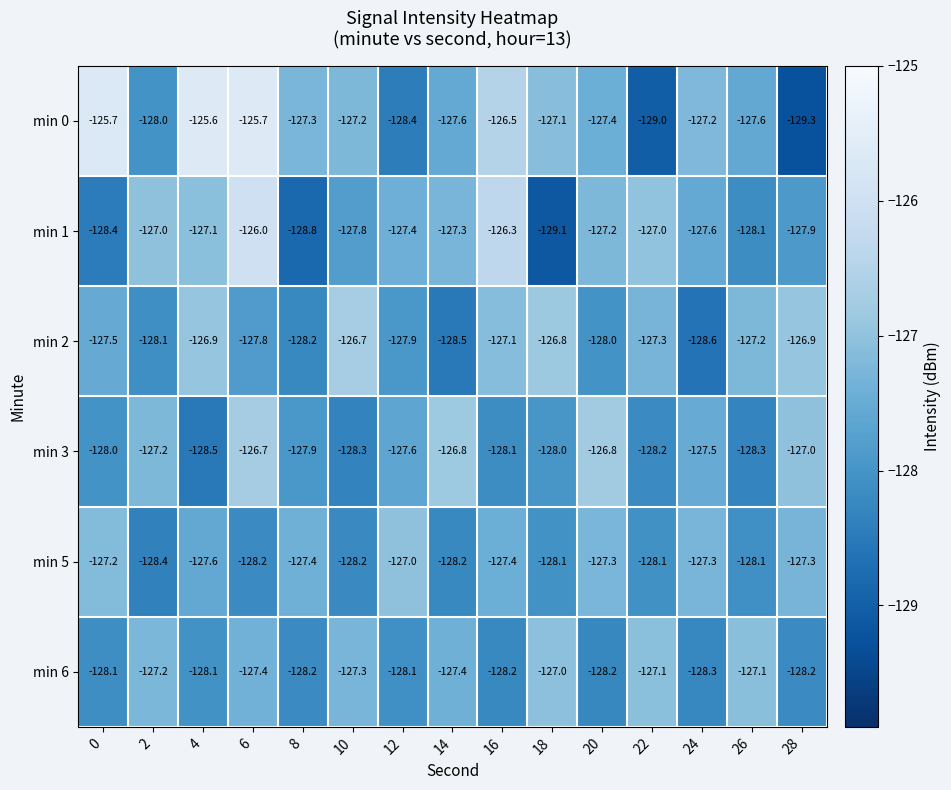

At 18, list the series in order from smallest to largest.

min 1, min 5, min 3, min 0, min 6, min 2